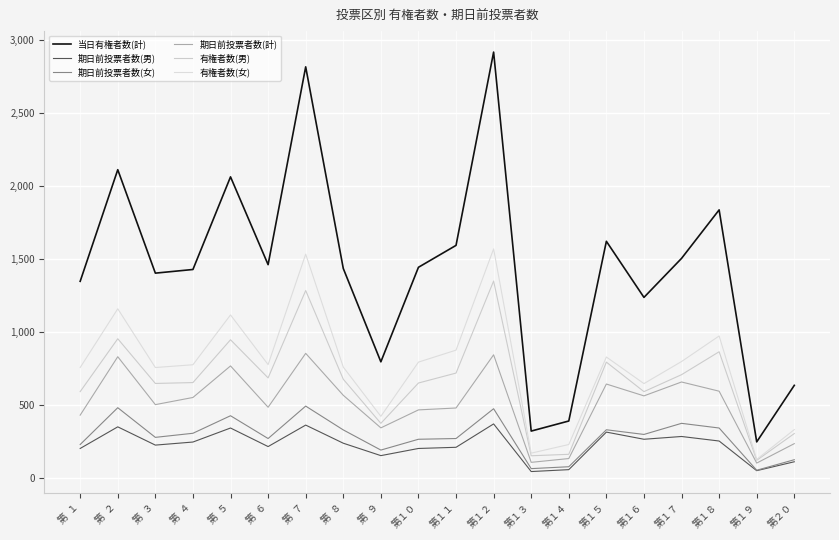

At which category is the sum across all series the highest?

第１２